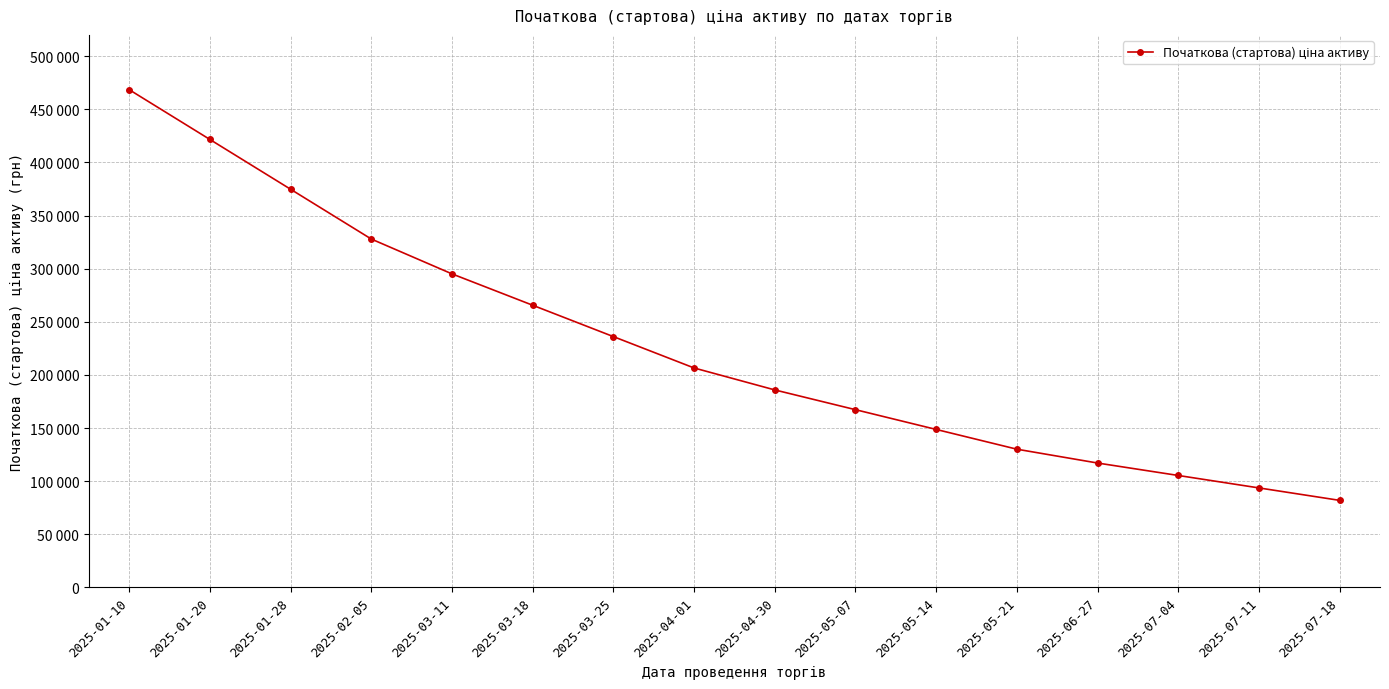

True or false: the data shows 327896.0 at 2025-02-05.

True